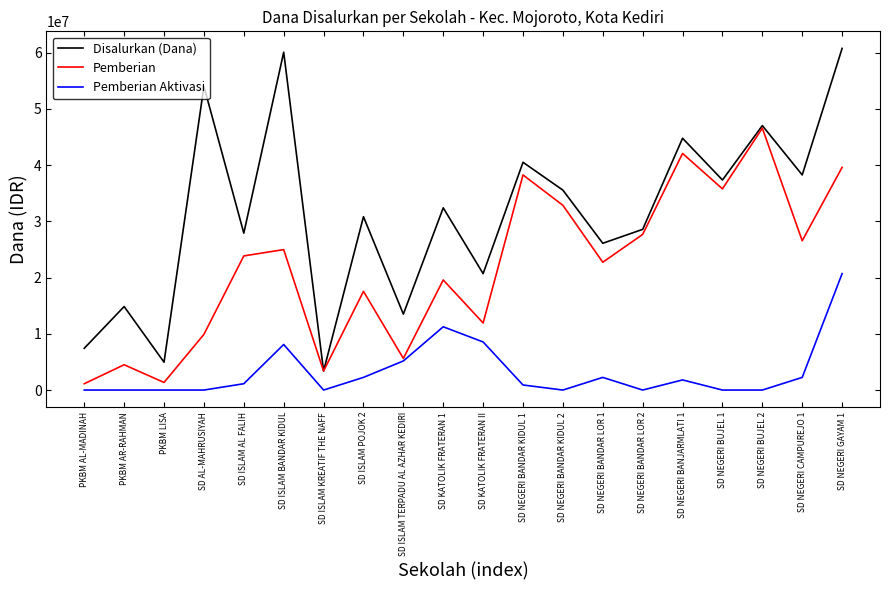

What is the lowest value of the Pemberian series?

1125000